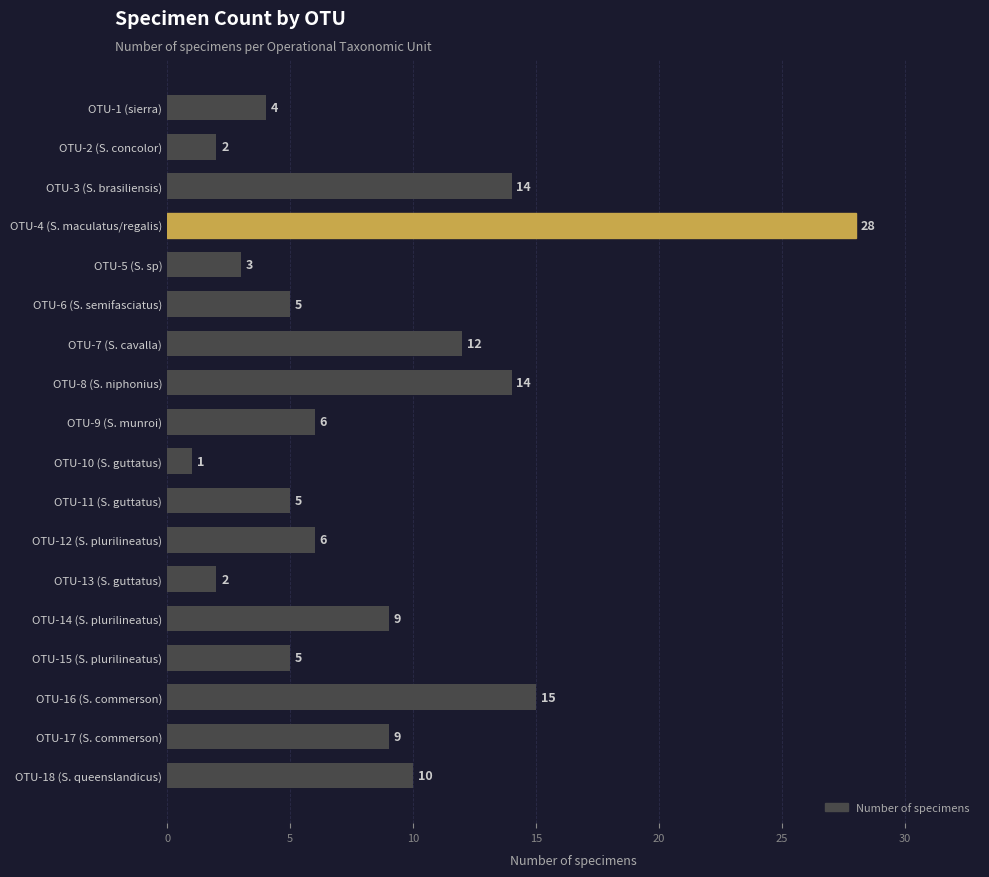

What is the change in value from OTU-1 (sierra) to OTU-6 (S. semifasciatus)?

+1